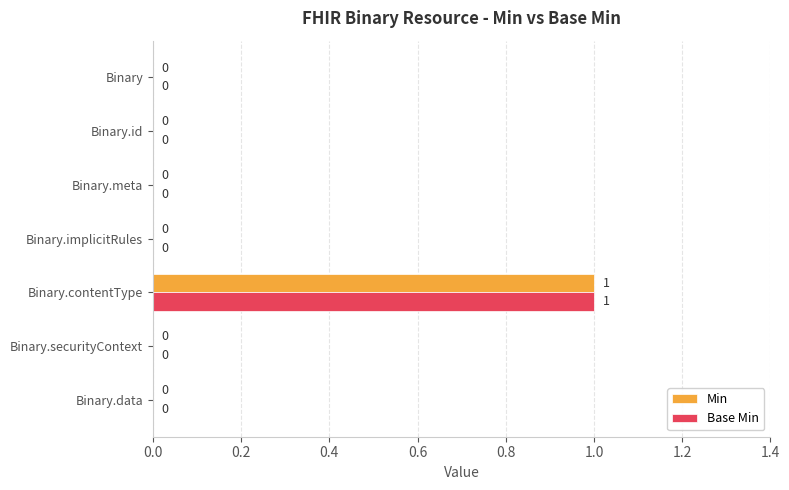

How many Min values are between 0 and 1?

7